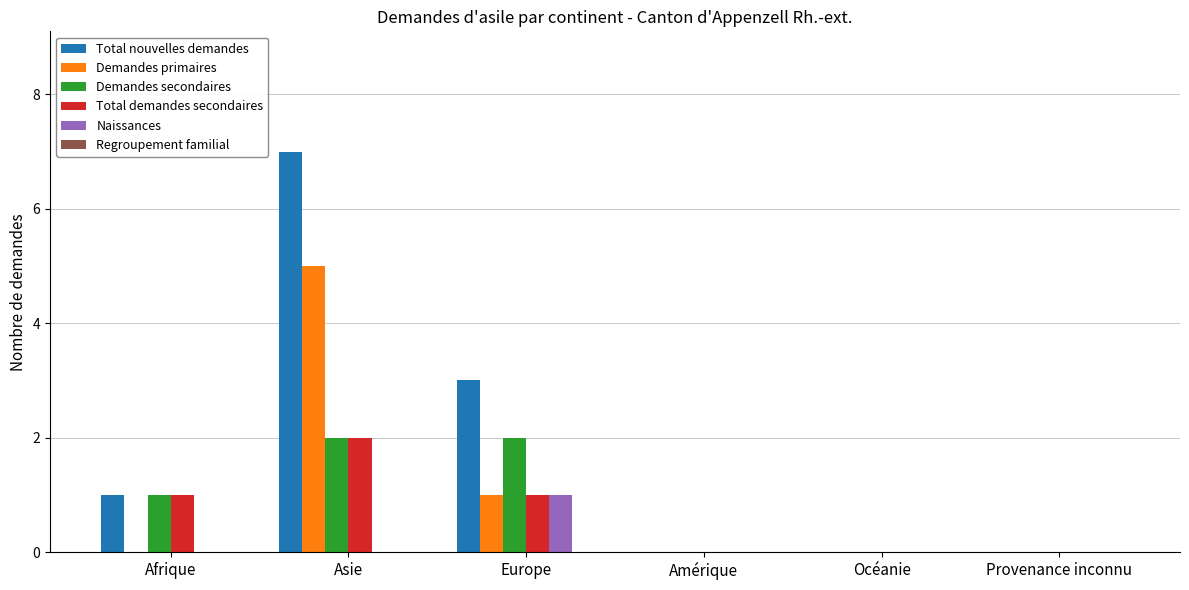

Which series has the largest total across all categories?

Total nouvelles demandes